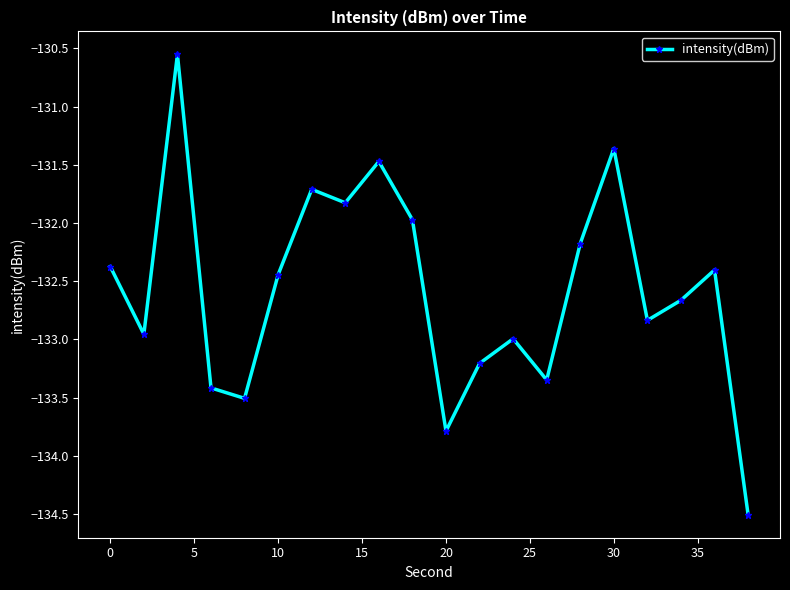

What is the difference between the second highest and minimum values?

3.1